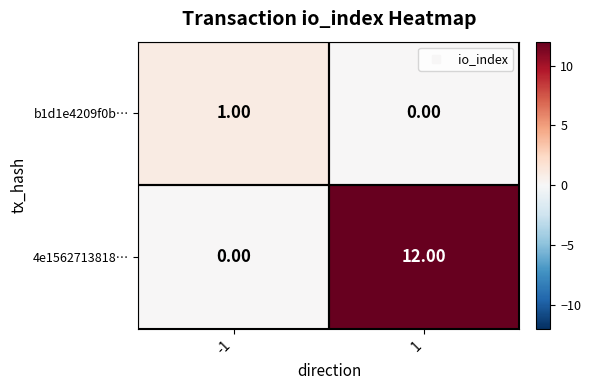

How many series are shown in this chart?

2